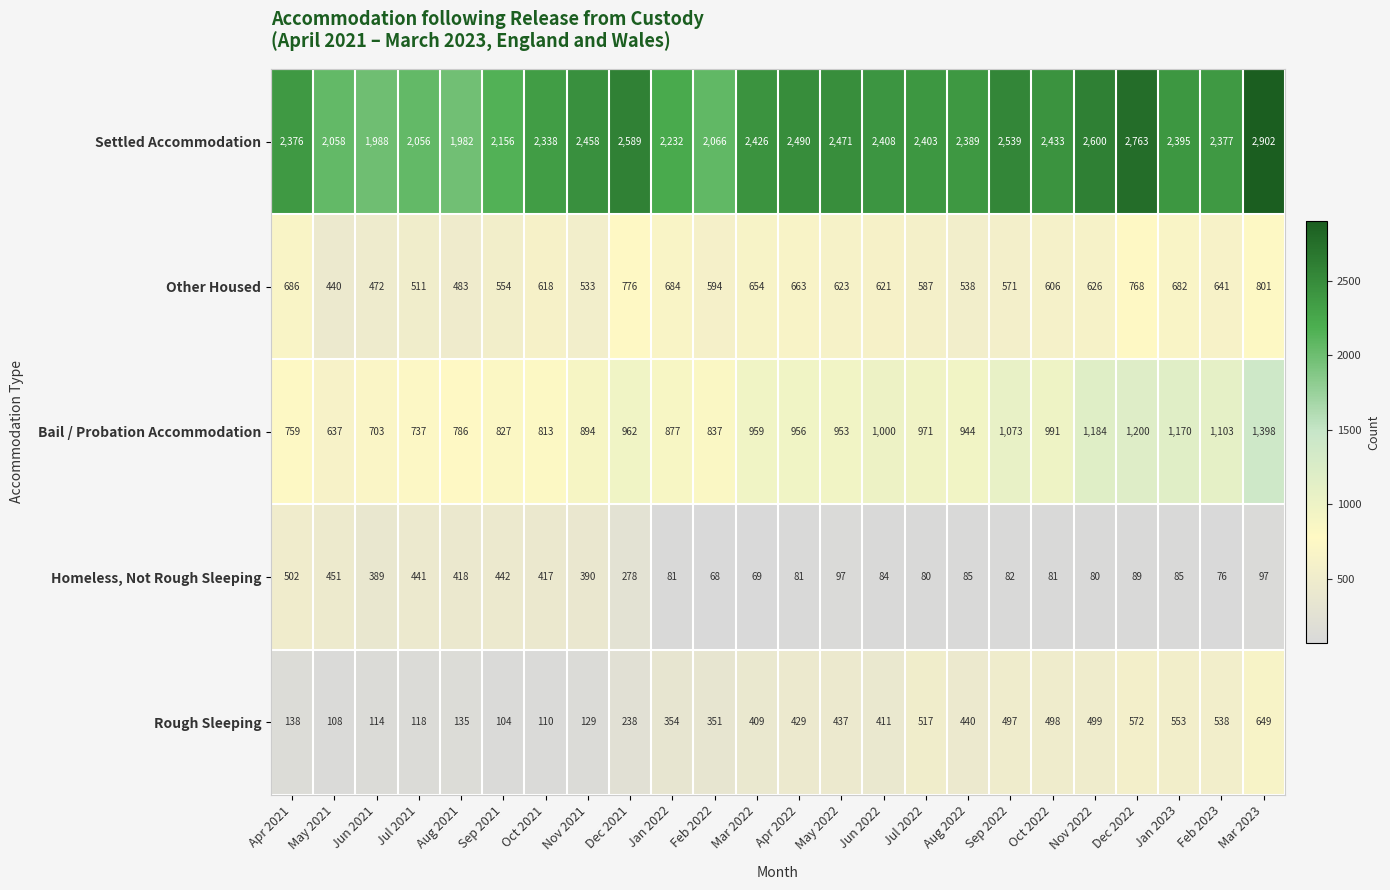

What is the sum of the Other Housed values at Jan 2022 and Apr 2022?

1347